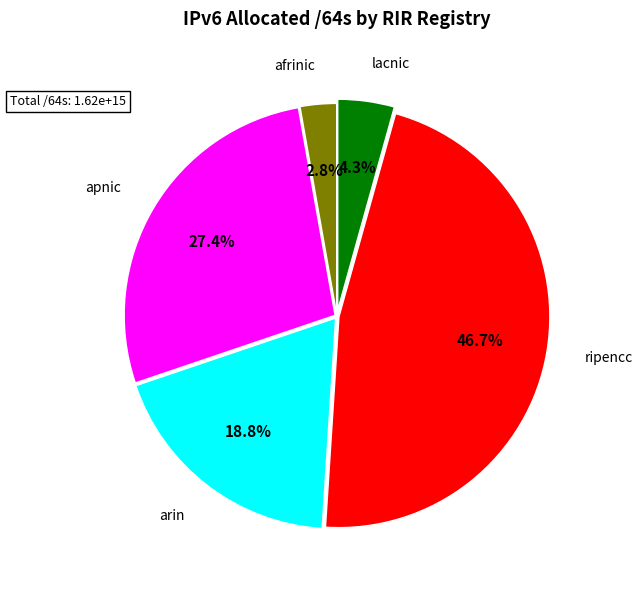

Is there a majority slice in this chart?

No